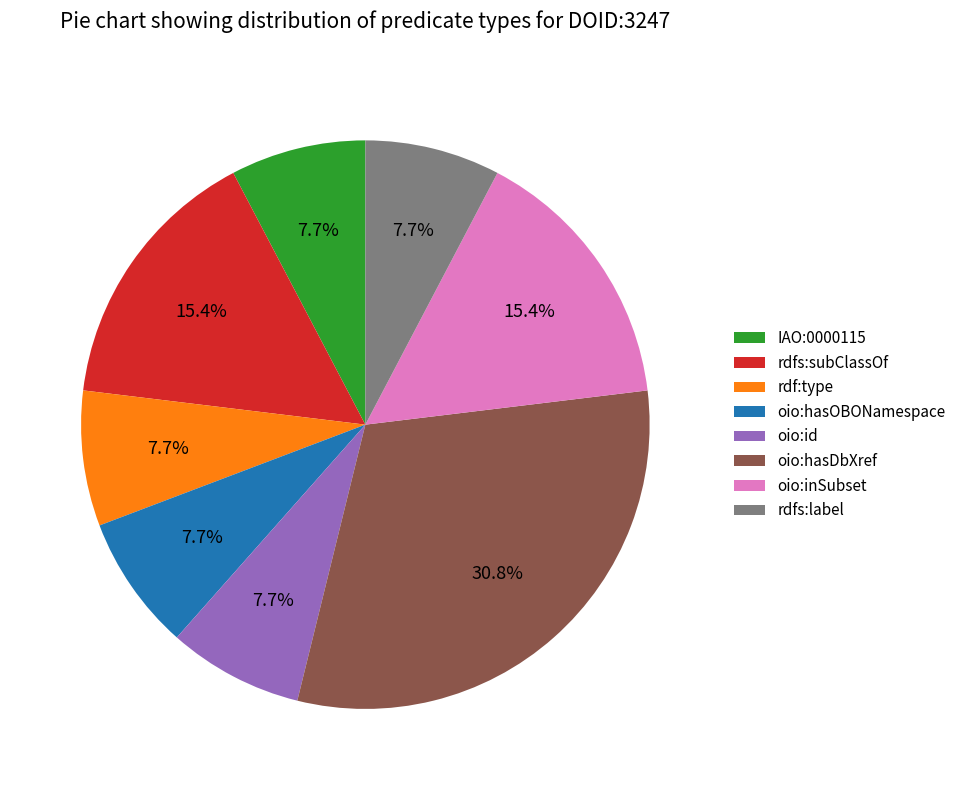

The rdf:type slice represents 8% of the pie. True or false?

True